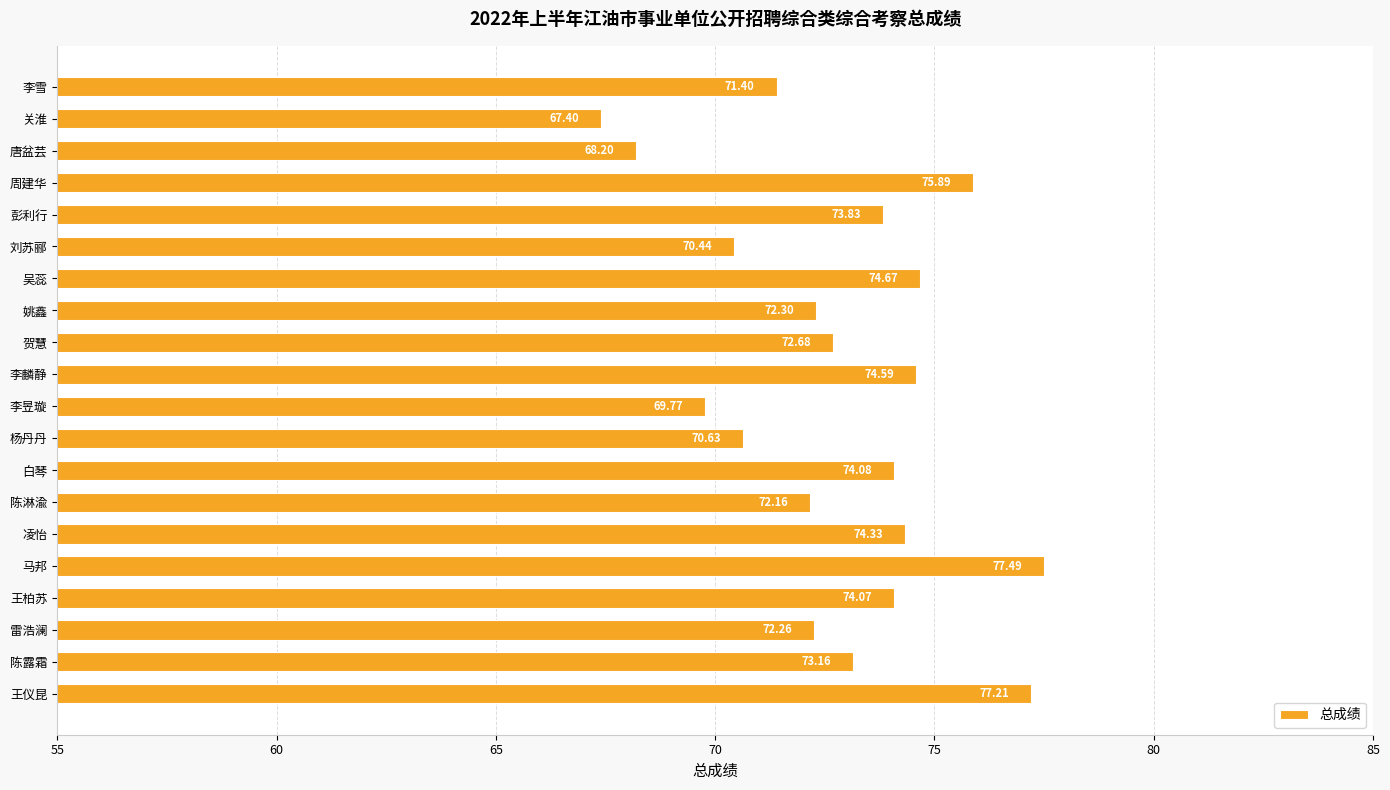

Which label corresponds to the largest value in the chart?

马邦